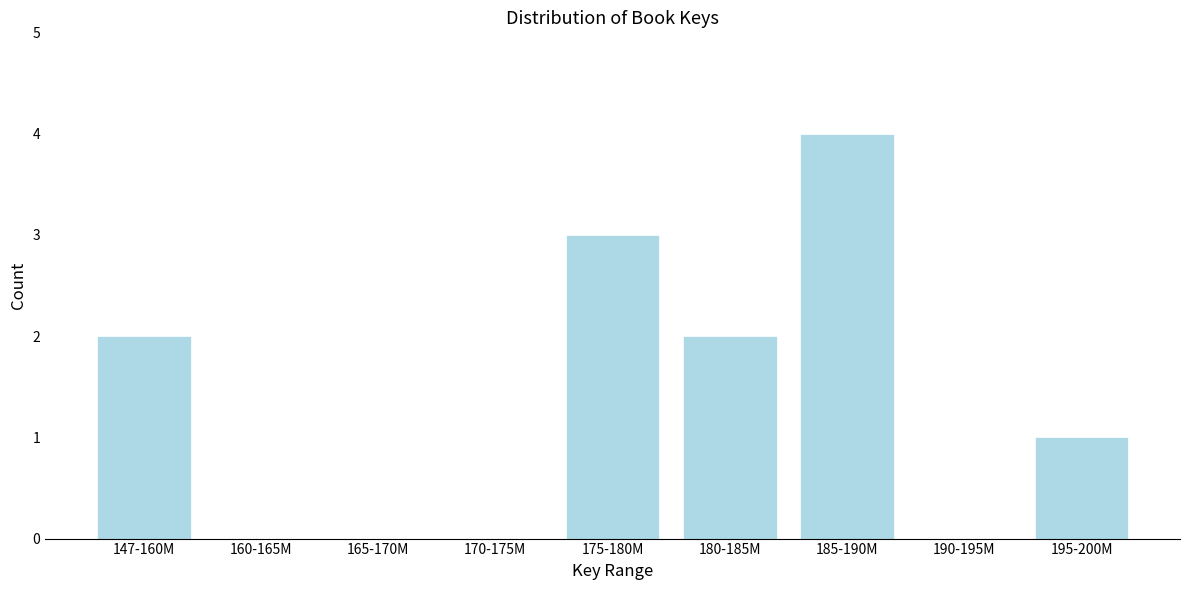

Reading left to right, what are all the values shown in this chart?

147-160M=2	160-165M=0	165-170M=0	170-175M=0	175-180M=3	180-185M=2	185-190M=4	190-195M=0	195-200M=1